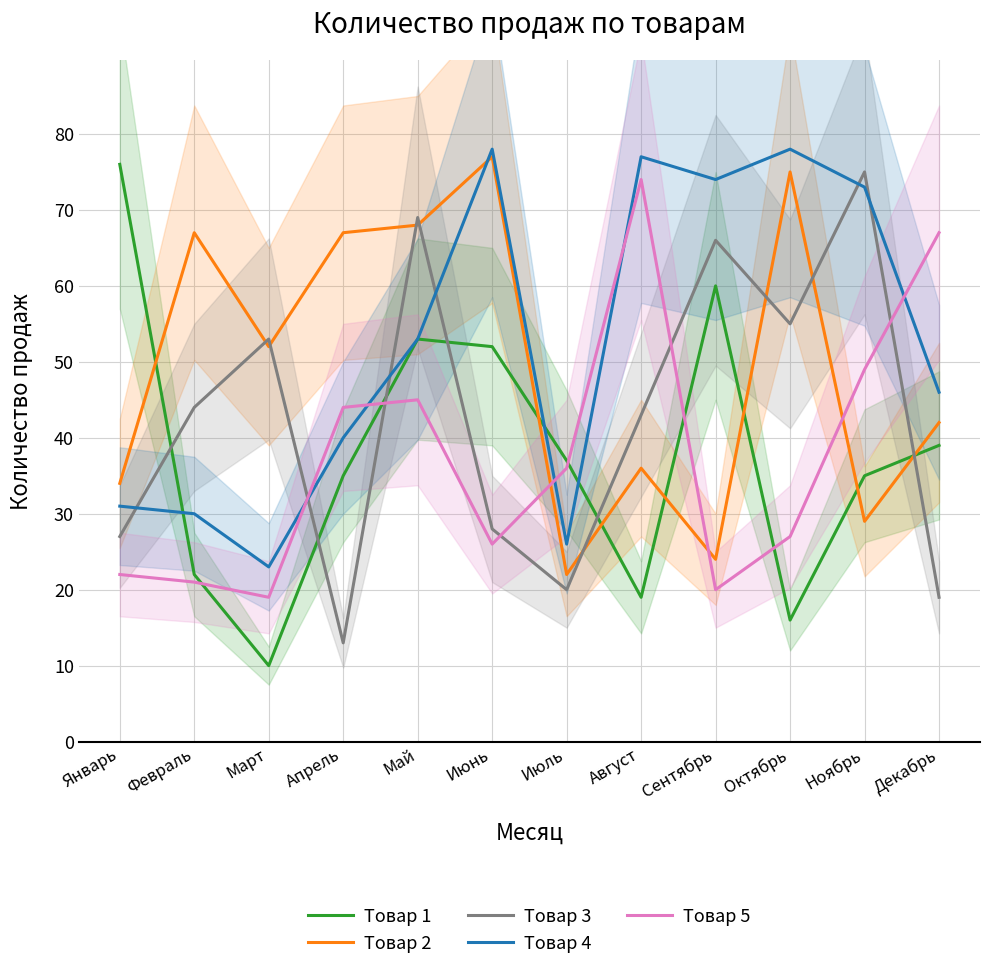

At which category does Товар 2 reach its first local valley?

Март